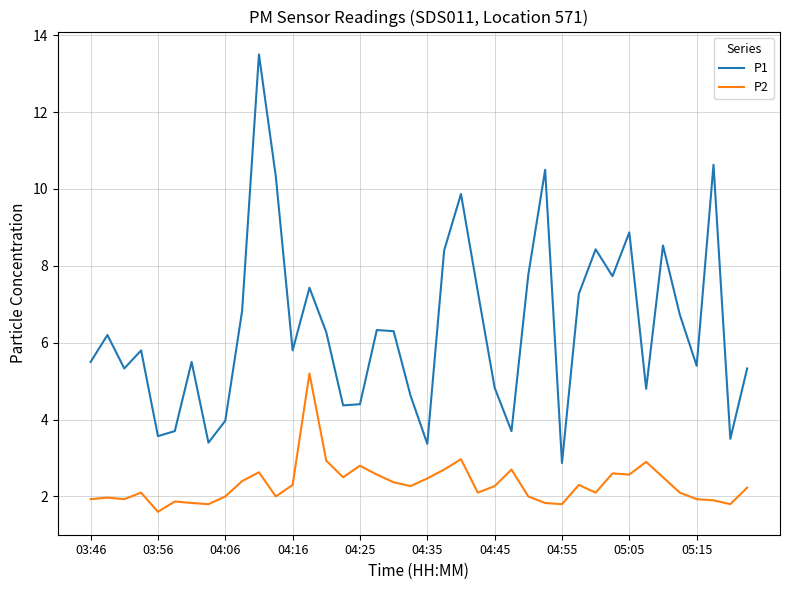

List the series in order of their peak value, highest first.

P1, P2